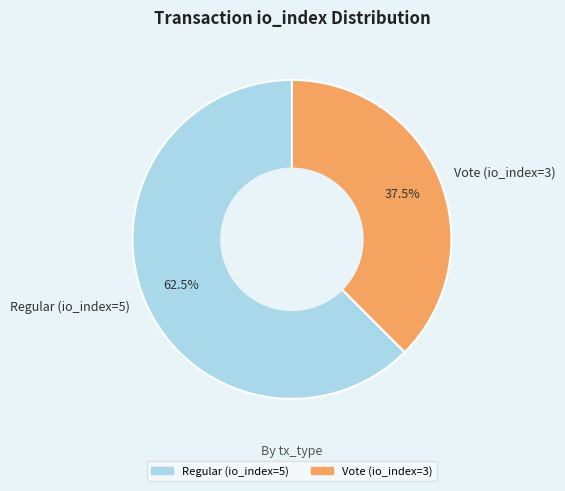

How many segments does this pie chart have?

2